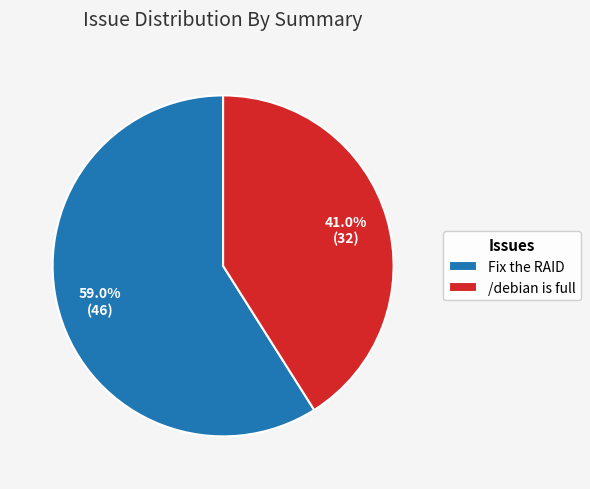

To the nearest percent, what percentage of the pie is Fix the RAID?

59%